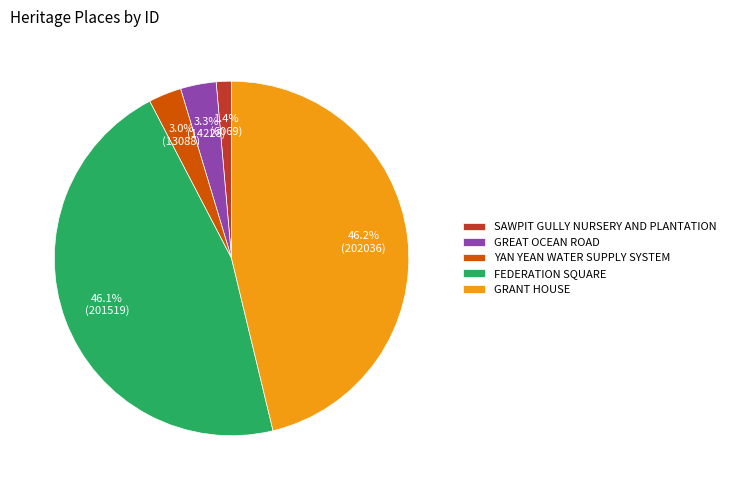

Count the number of slices in the pie.

5